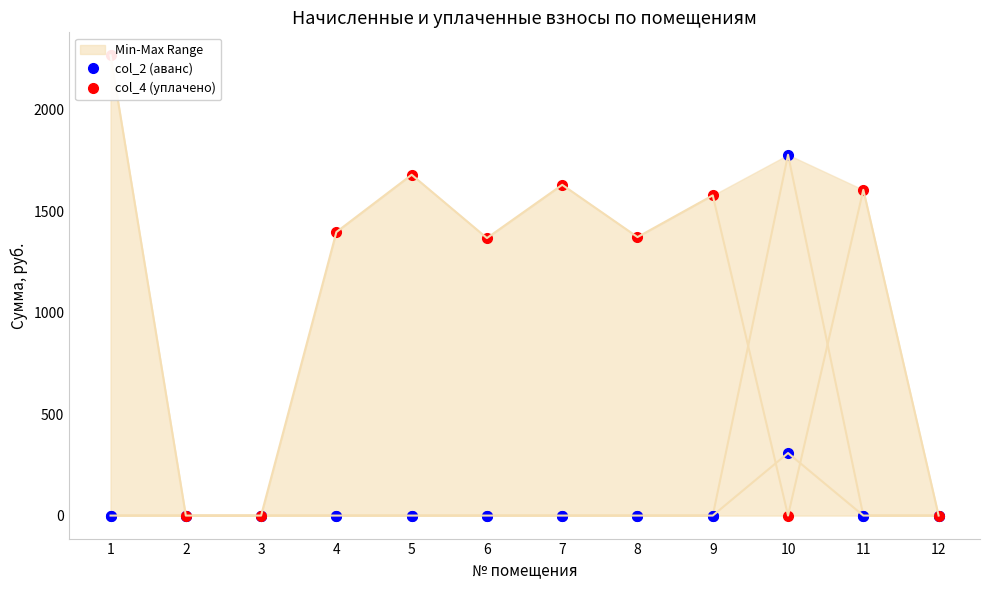

What is the difference between the col_2 (аванс) values at 3 and 10?

1777.8